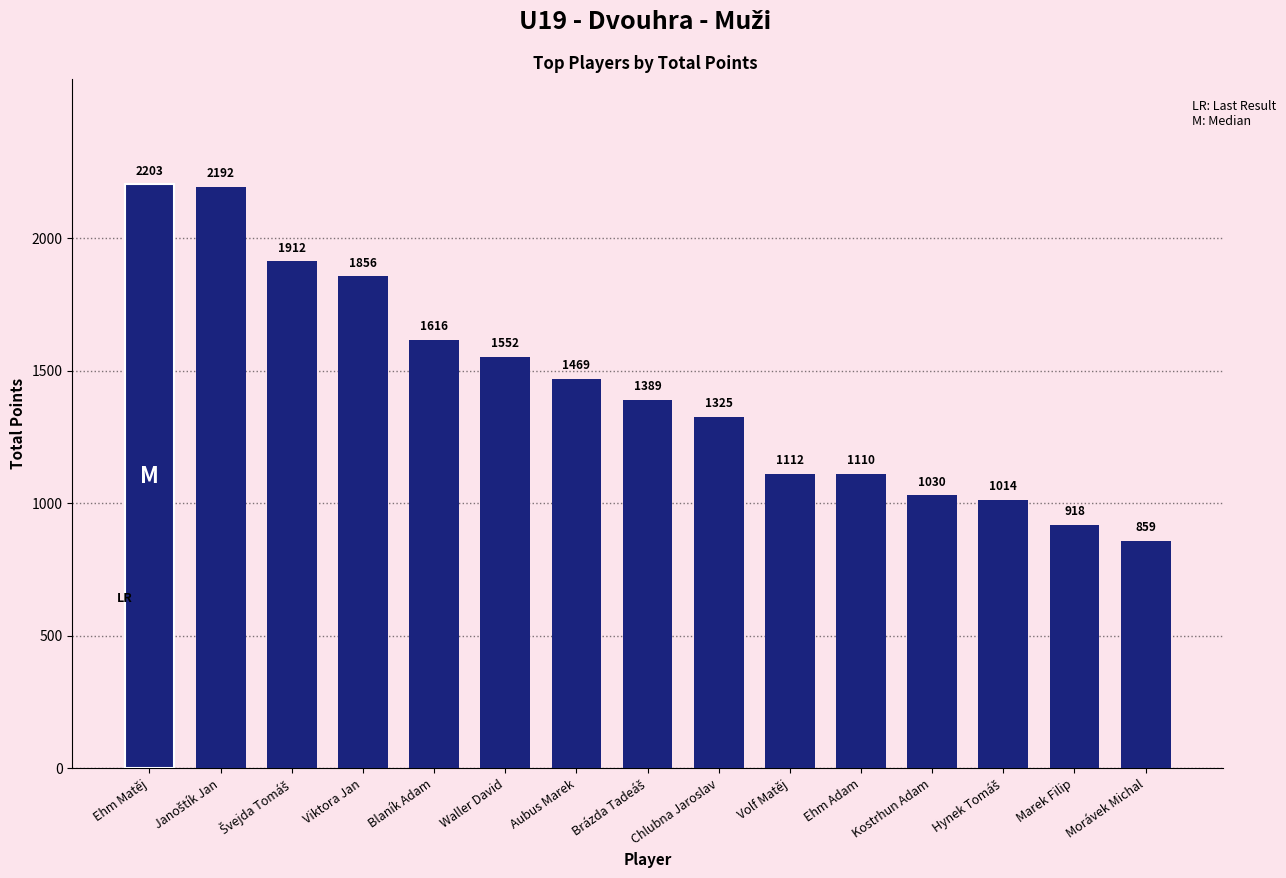

Read the value at Volf Matěj, to the nearest 10.

1110